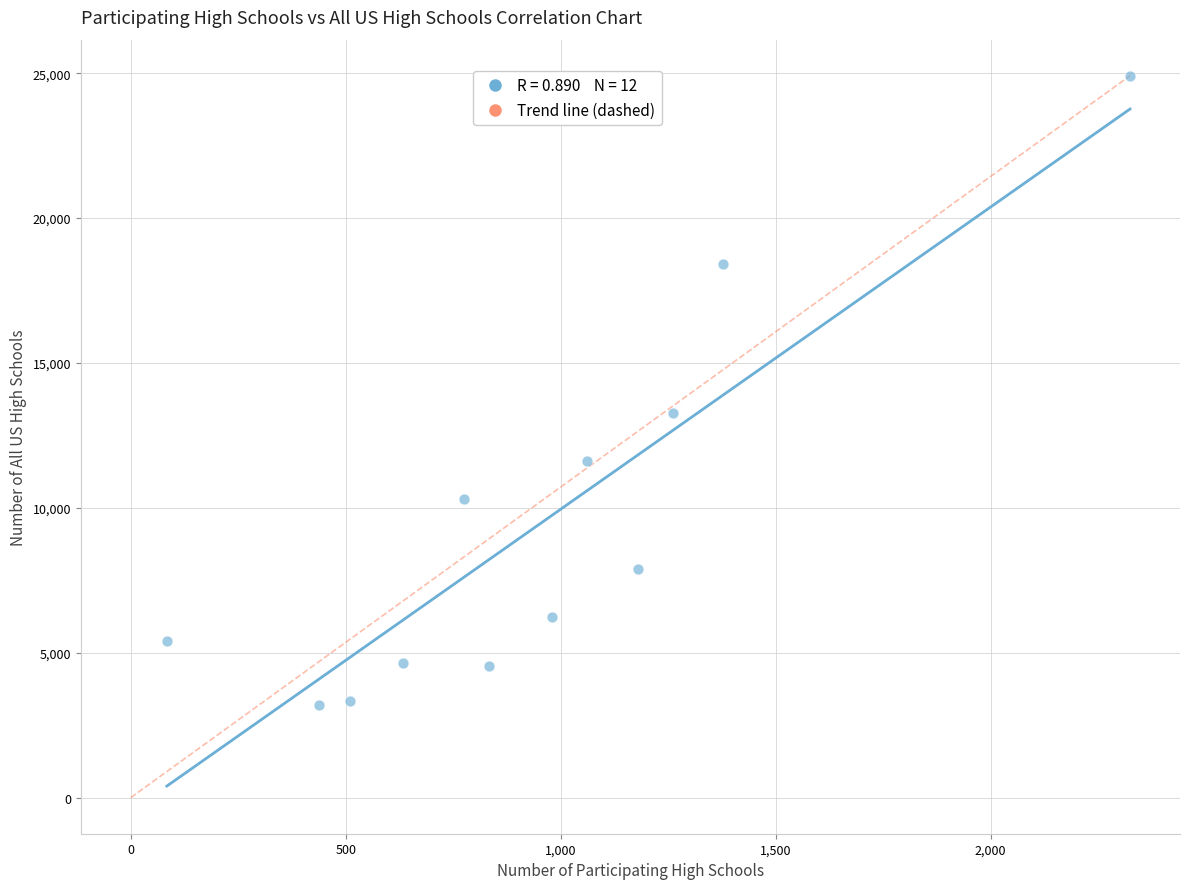

What is the average Y value?

9478